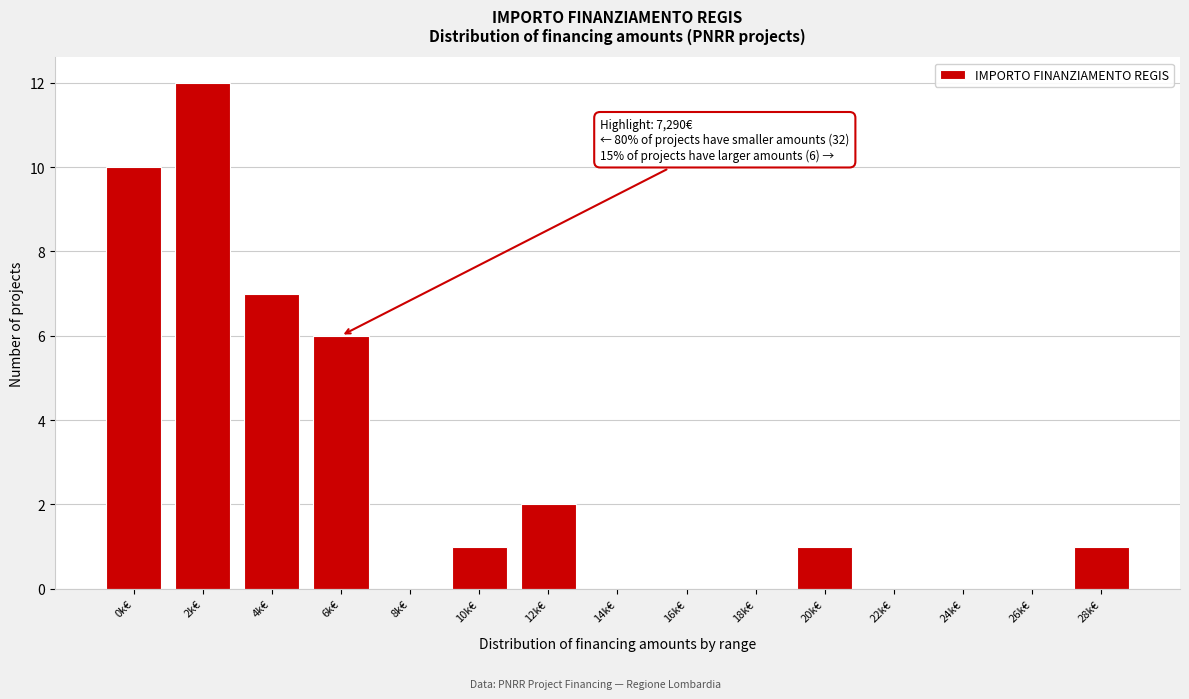

Reading right to left, what are all the values shown in this chart?

28k€=1	26k€=0	24k€=0	22k€=0	20k€=1	18k€=0	16k€=0	14k€=0	12k€=2	10k€=1	8k€=0	6k€=6	4k€=7	2k€=12	0k€=10